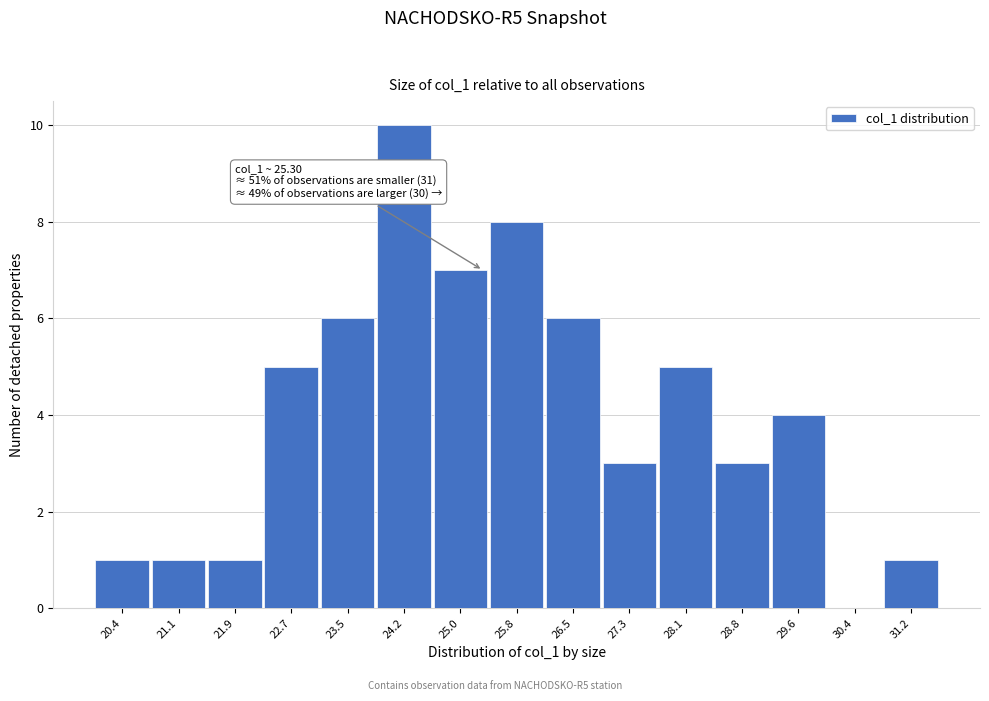

Over which range of the x-axis is the bar tallest?

23.8 to 24.6